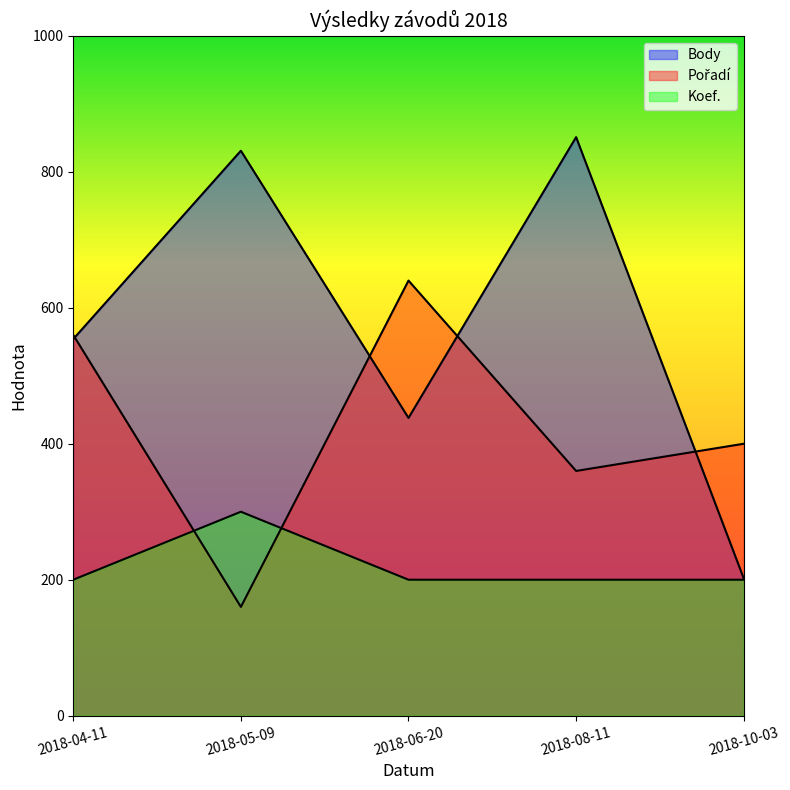

What is the sum of all Koef. values?

1100